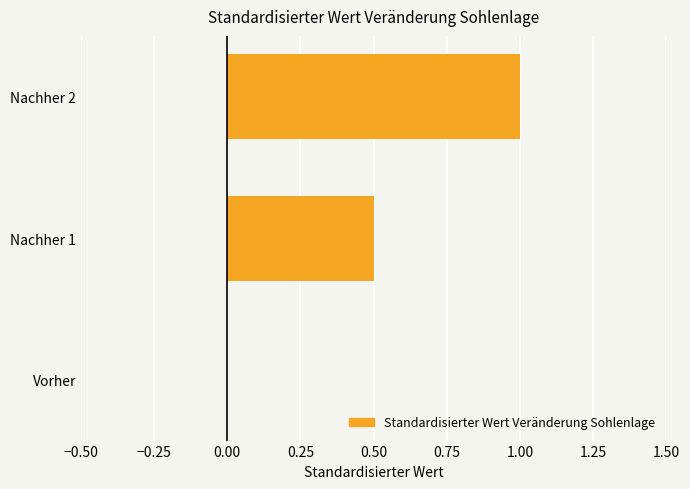

What is the change in value from Nachher 1 to Nachher 2?

+0.5